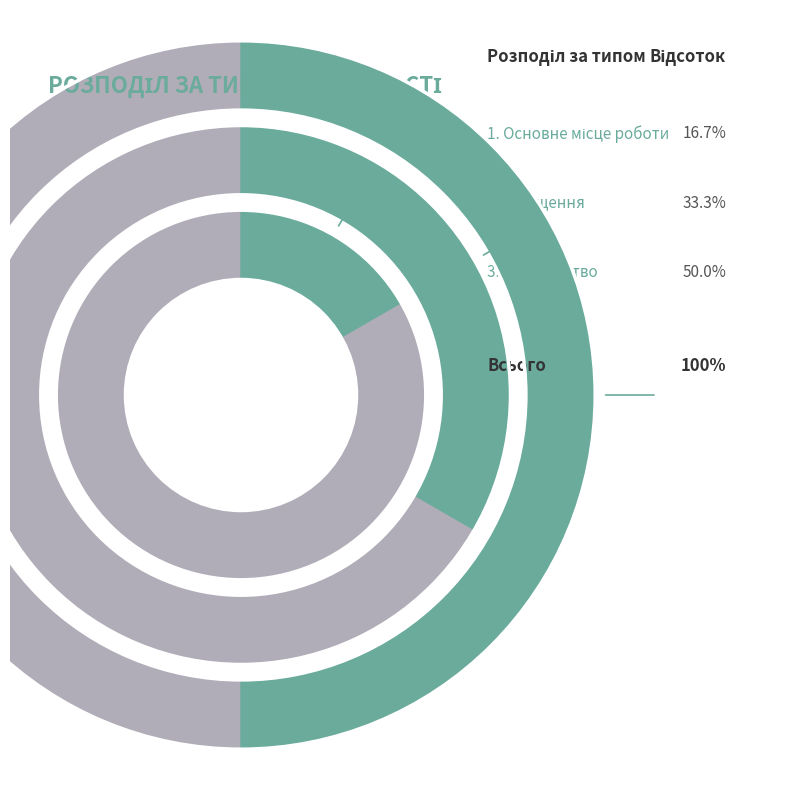

Does Сумісництво represent more than half of the total?

No